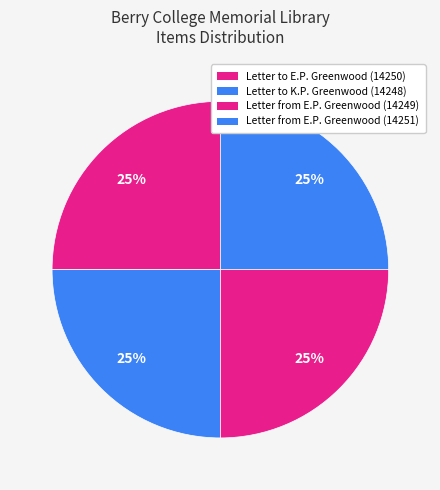

How many segments does this pie chart have?

4